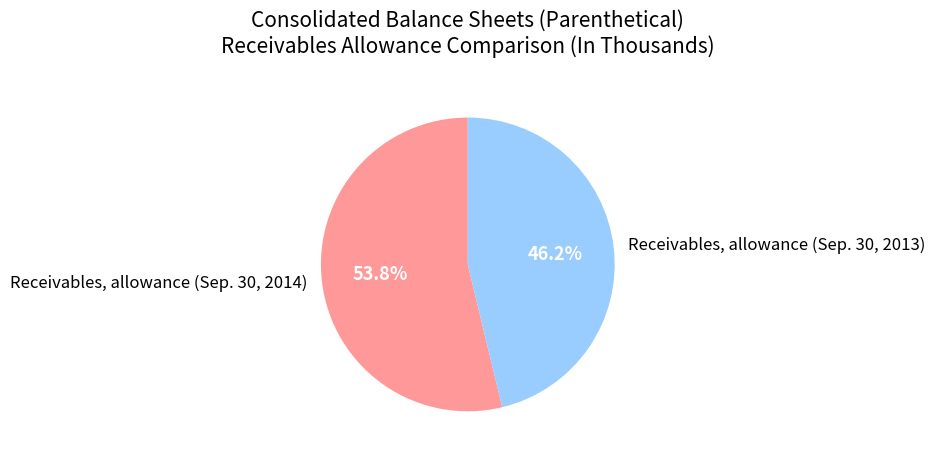

True or false: Receivables, allowance (Sep. 30, 2014) accounts for 54% of the total.

True